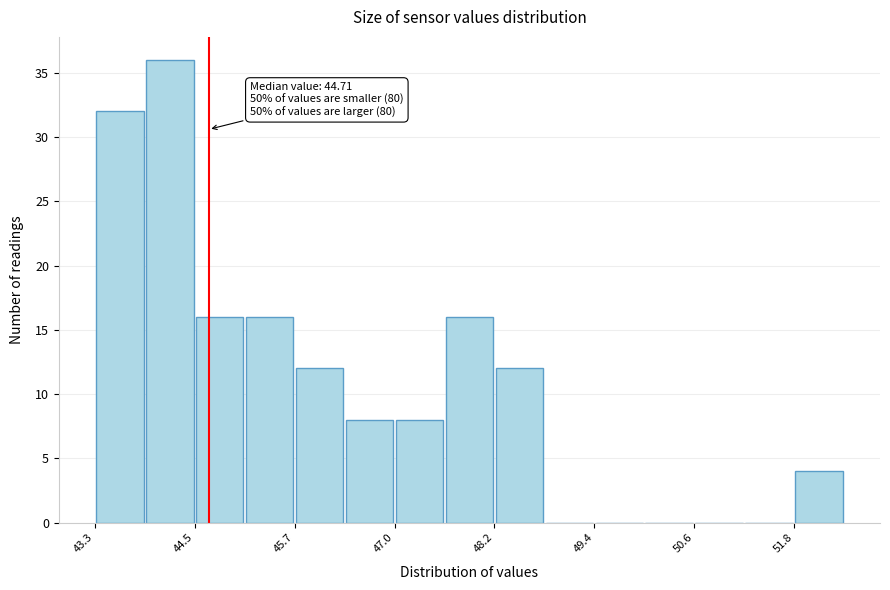

Around what value on the x-axis is the tallest bar? Give the approximate position of its centre, as read against the axis.

44.2